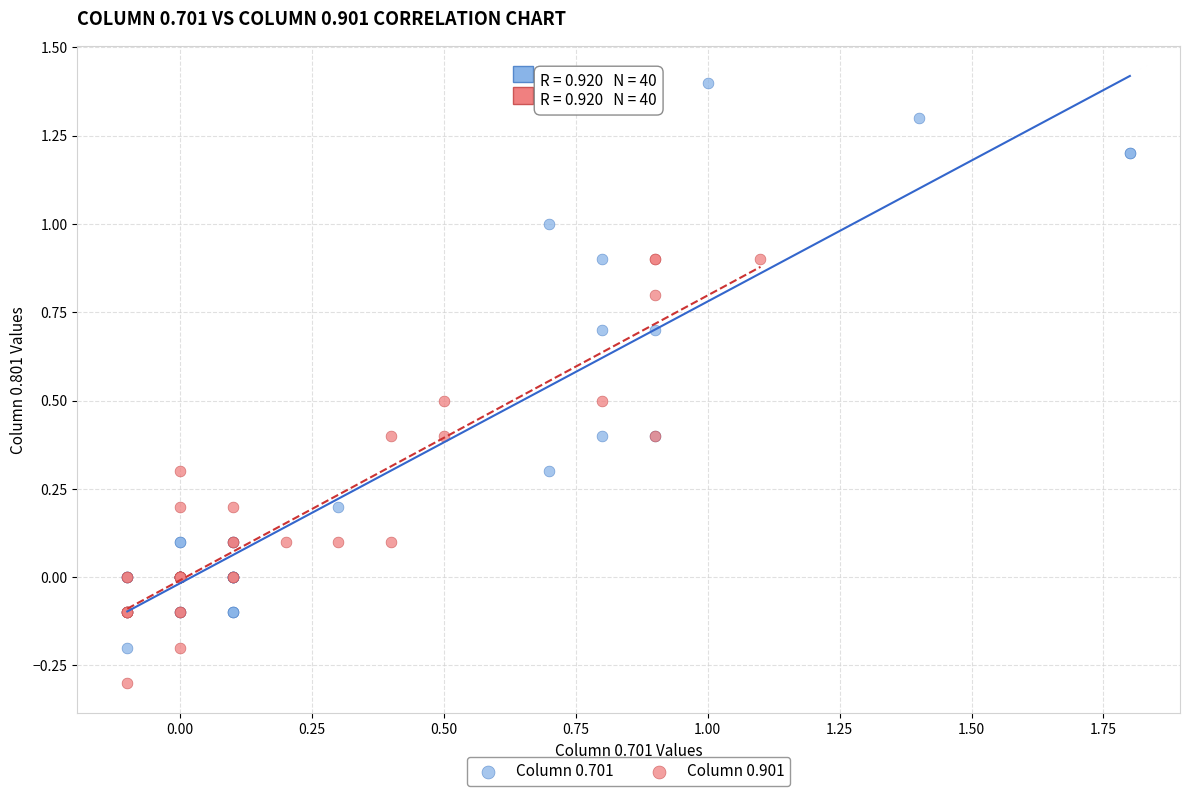

Which series contains the highest Y value?

Column 0.701